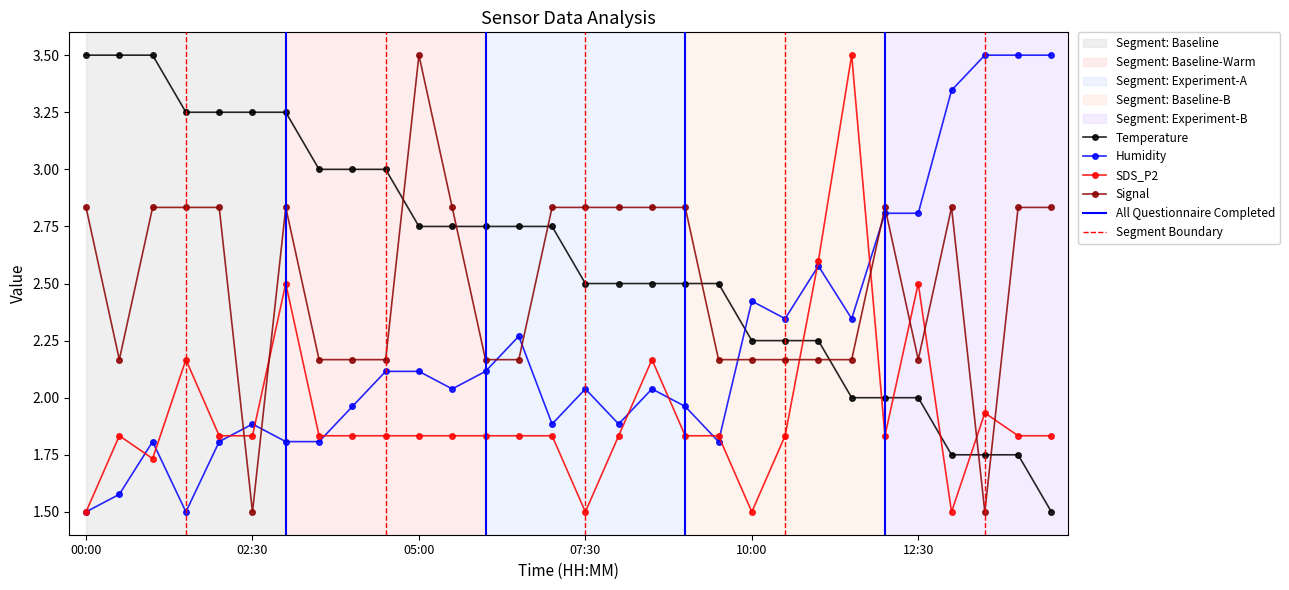

At how many categories does at least one series exceed 1?

30